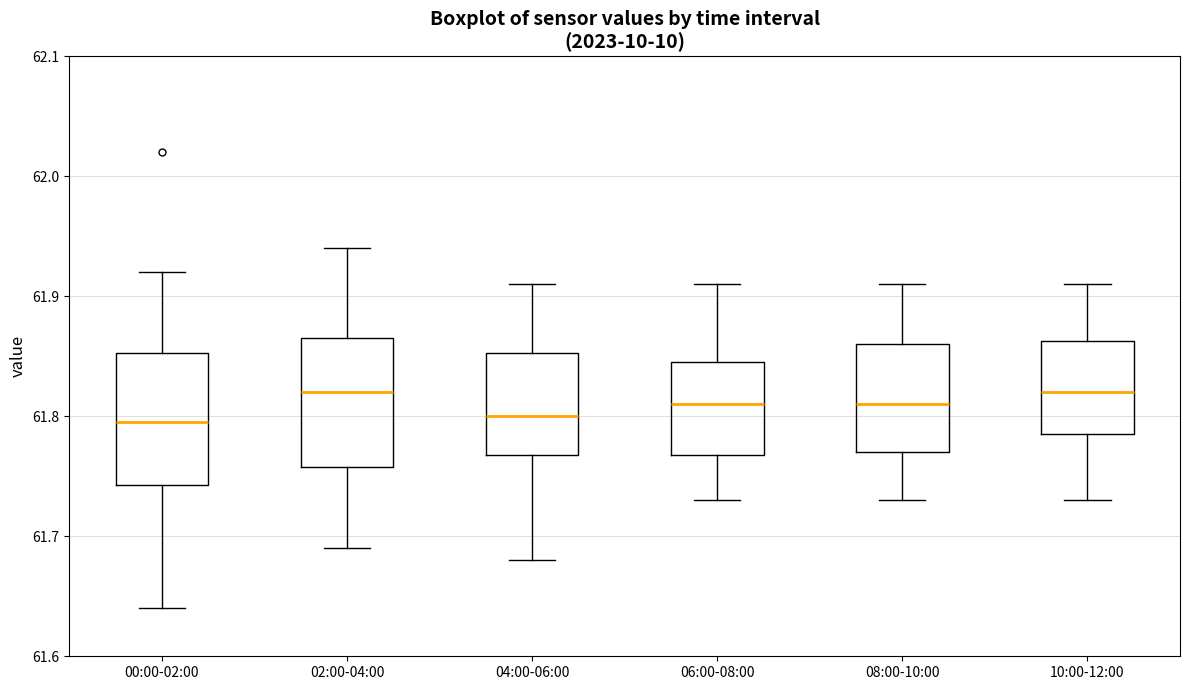

Reading left to right, transcribe this box plot: for each box, give where its median line is, the range the box spans, and where its two whiskers end, as read against the y-axis. The values are not printed on the chart, so give them approximately, as read against the axis.

00:00-02:00: median 61.80, box 61.74 to 61.85, whiskers 61.64 to 61.92
02:00-04:00: median 61.82, box 61.76 to 61.87, whiskers 61.69 to 61.94
04:00-06:00: median 61.80, box 61.77 to 61.85, whiskers 61.68 to 61.91
06:00-08:00: median 61.81, box 61.77 to 61.85, whiskers 61.73 to 61.91
08:00-10:00: median 61.81, box 61.77 to 61.86, whiskers 61.73 to 61.91
10:00-12:00: median 61.82, box 61.79 to 61.86, whiskers 61.73 to 61.91